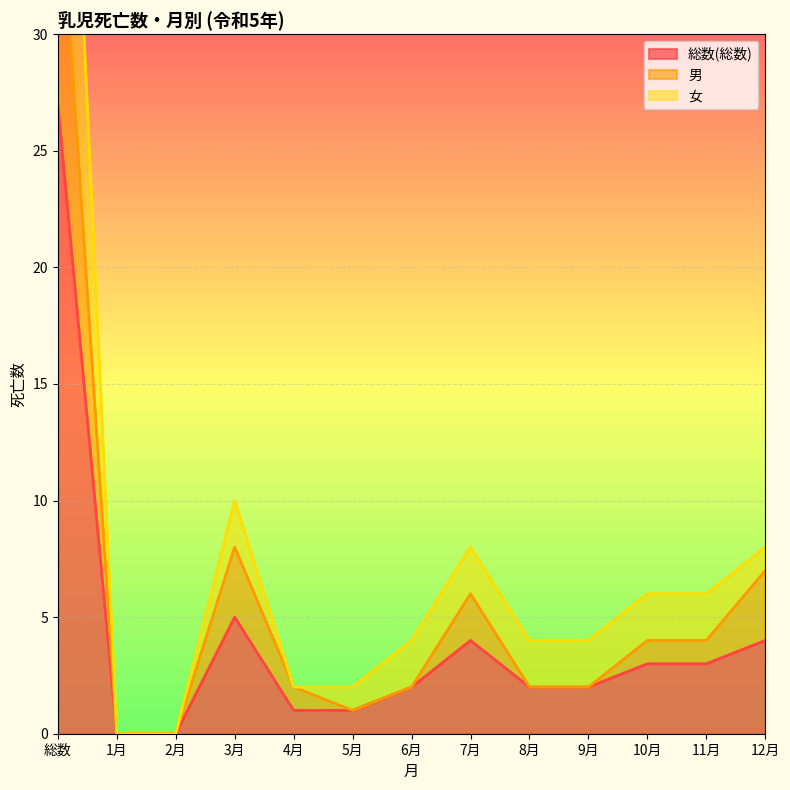

True or false: 男 and 女 intersect in this chart.

False